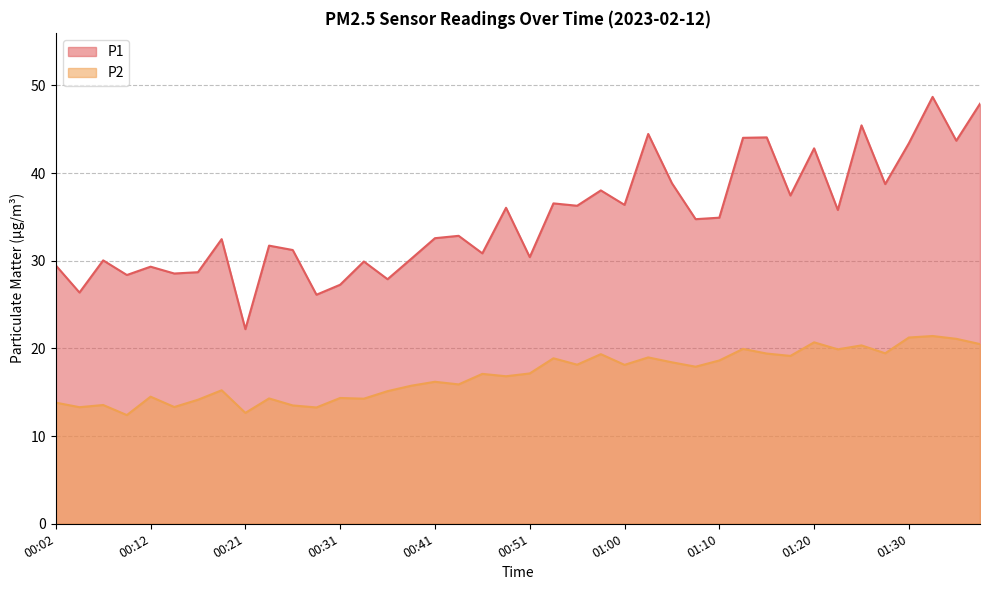

True or false: P2 and P1 intersect in this chart.

False